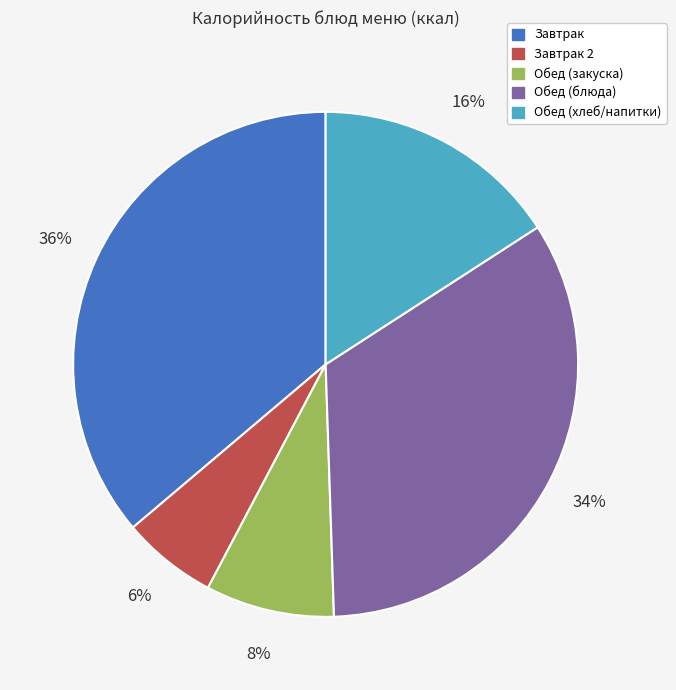

Does any single category account for the majority?

No